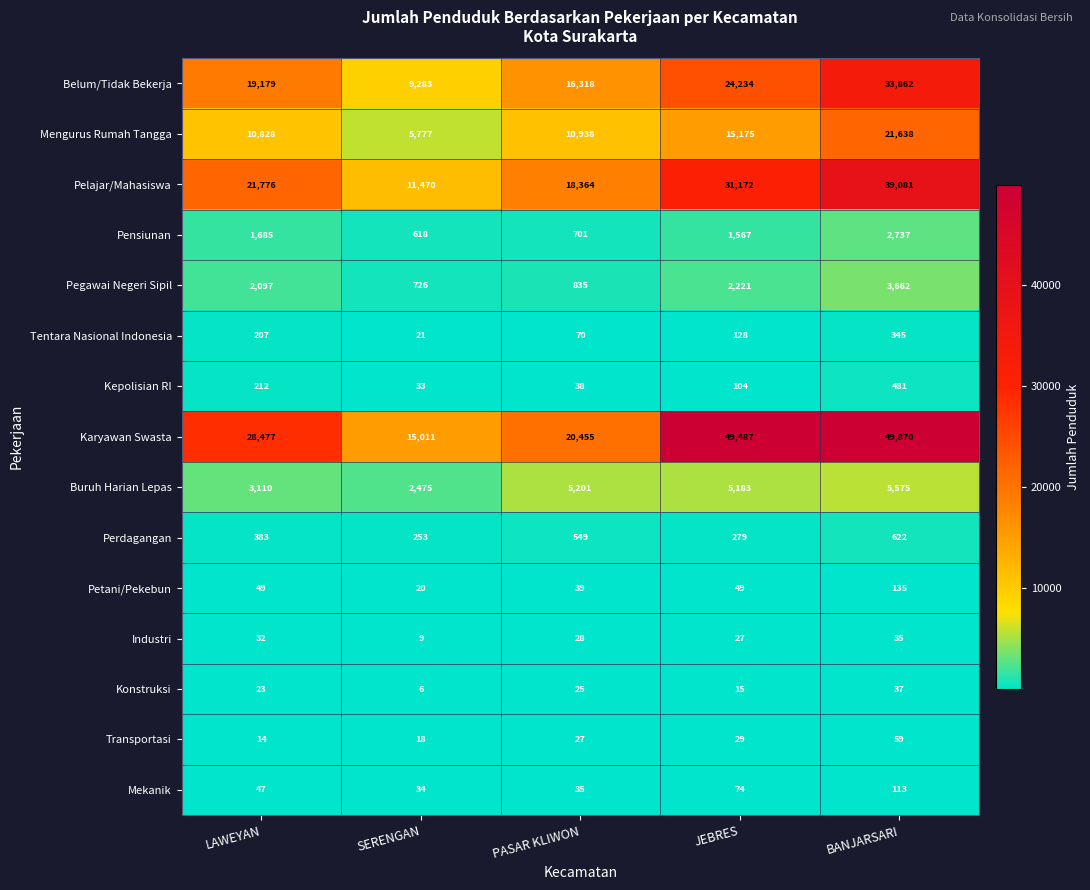

What value does the Mekanik series have at BANJARSARI?

113